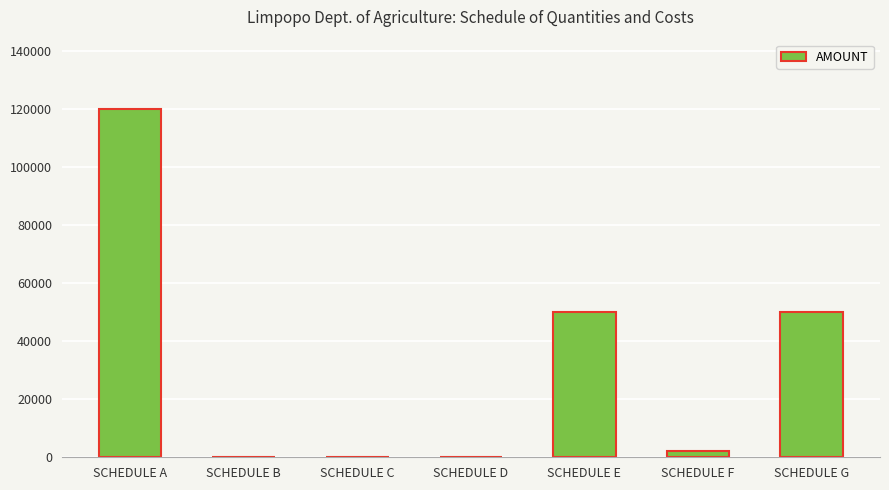

Reading left to right, list all the values displayed in this chart.

SCHEDULE A=120000	SCHEDULE B=0	SCHEDULE C=0	SCHEDULE D=0	SCHEDULE E=50000	SCHEDULE F=2000	SCHEDULE G=50000